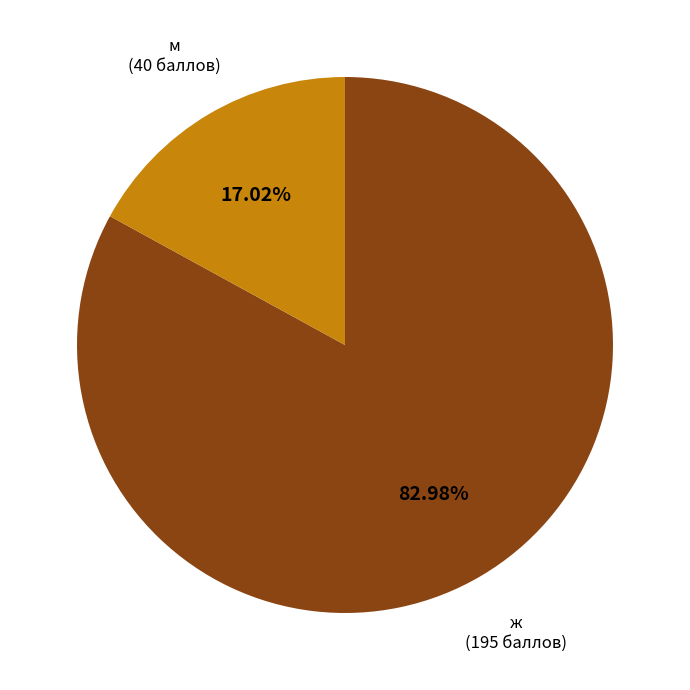

Which category has the biggest portion of the pie?

ж